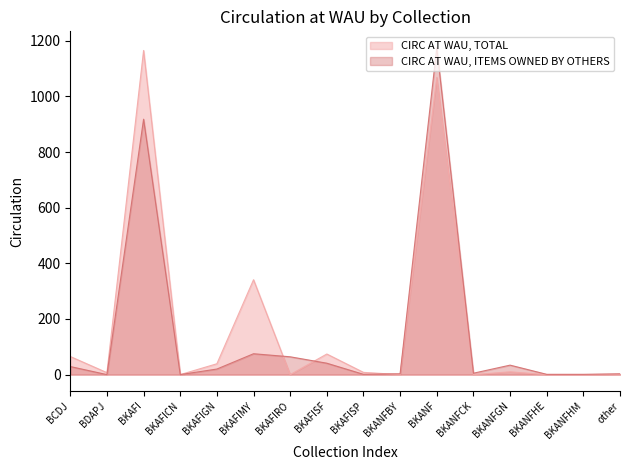

What is the label of the 3rd point from the left?

BKAFI